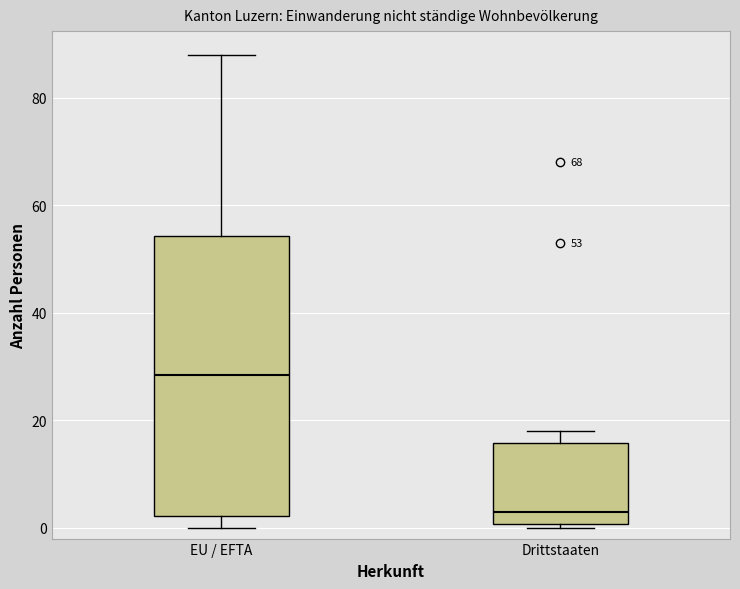

Which box's median line is the highest?

EU / EFTA